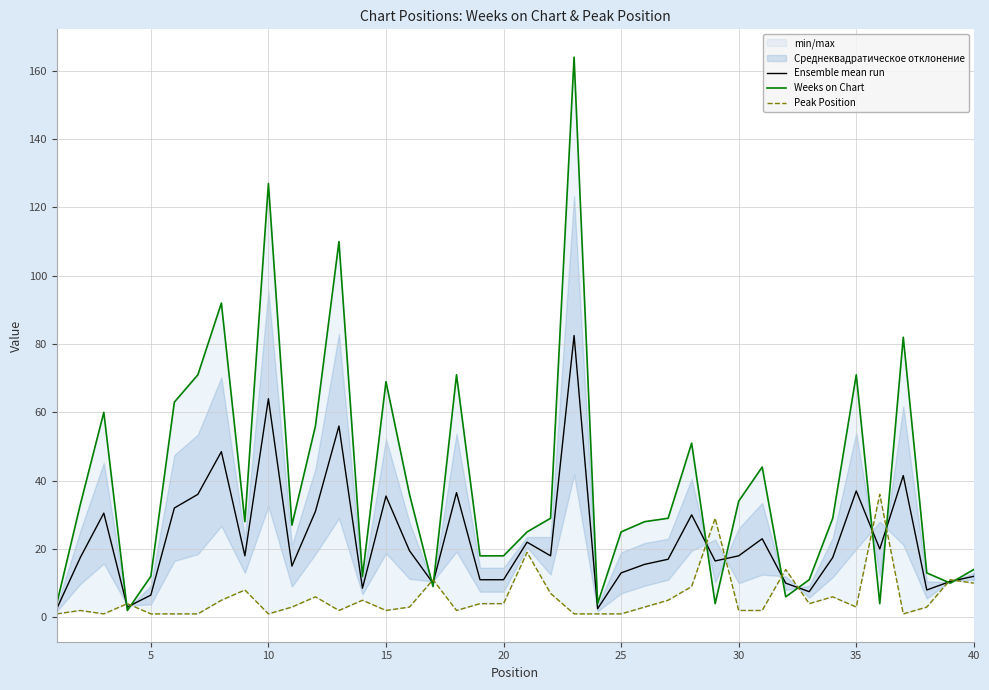

What is the highest value of the Ensemble mean run series?

82.5